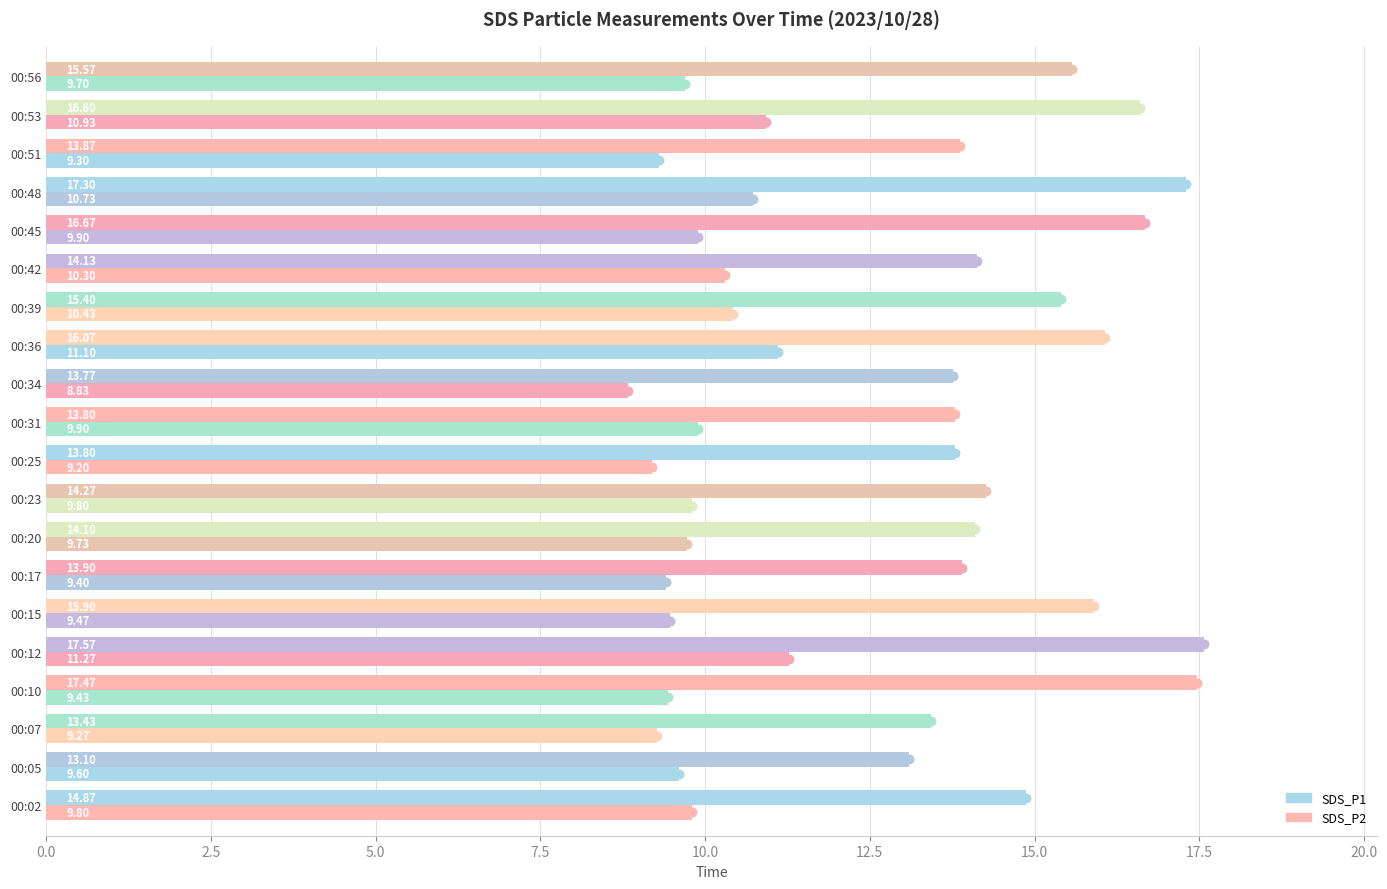

What is the value of the SDS_P2 bar at the 5th from the left?

11.3